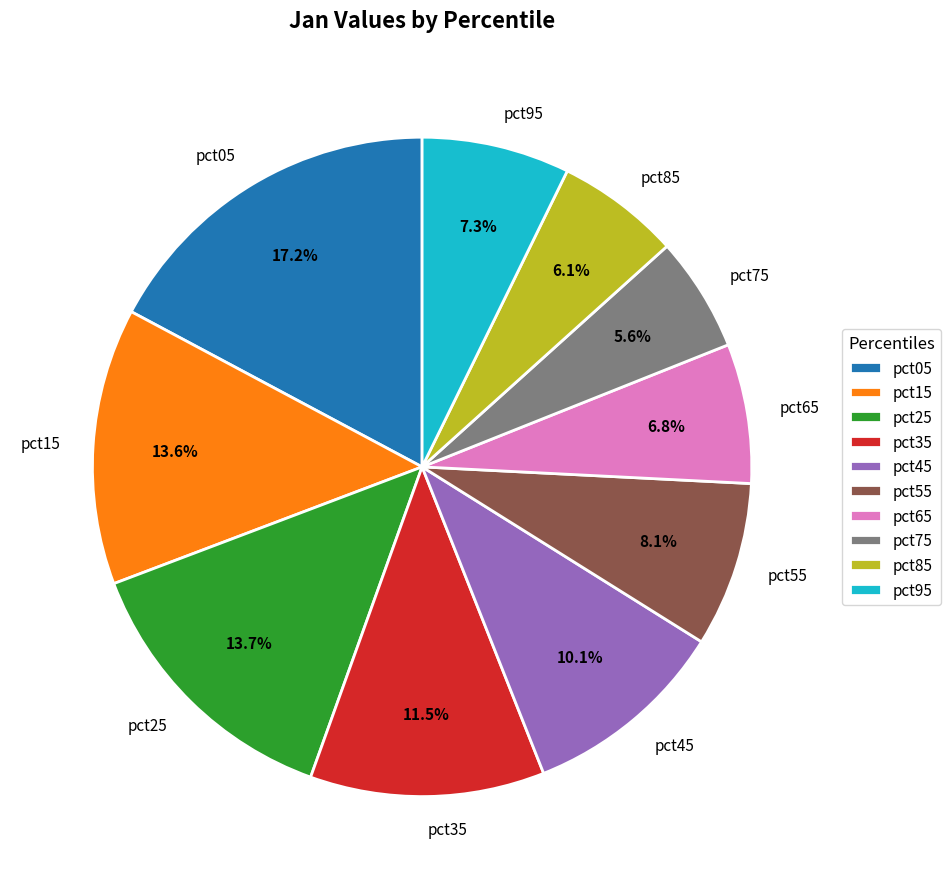

Is it true that pct55 is 21% of the pie?

False